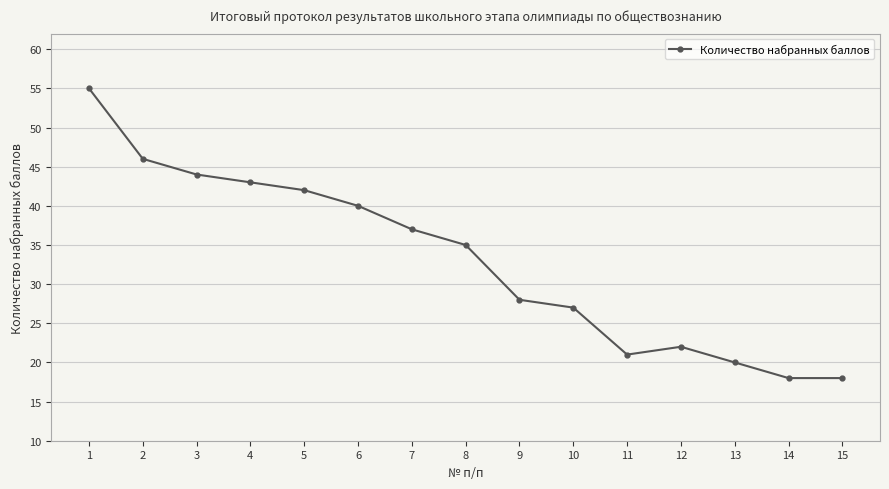

At which category does the data reach its first local peak?

12